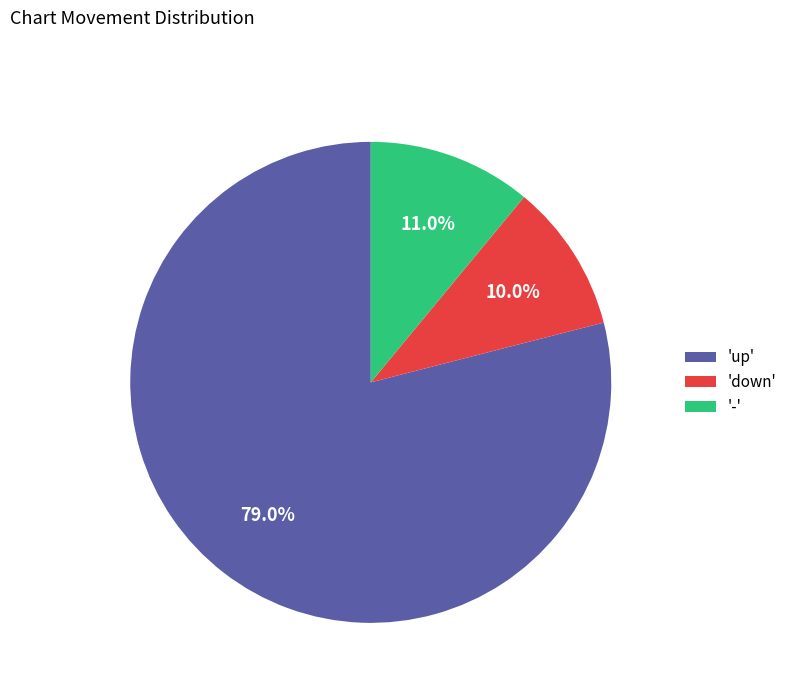

Is the sum of '-' and 'down' greater than half?

No